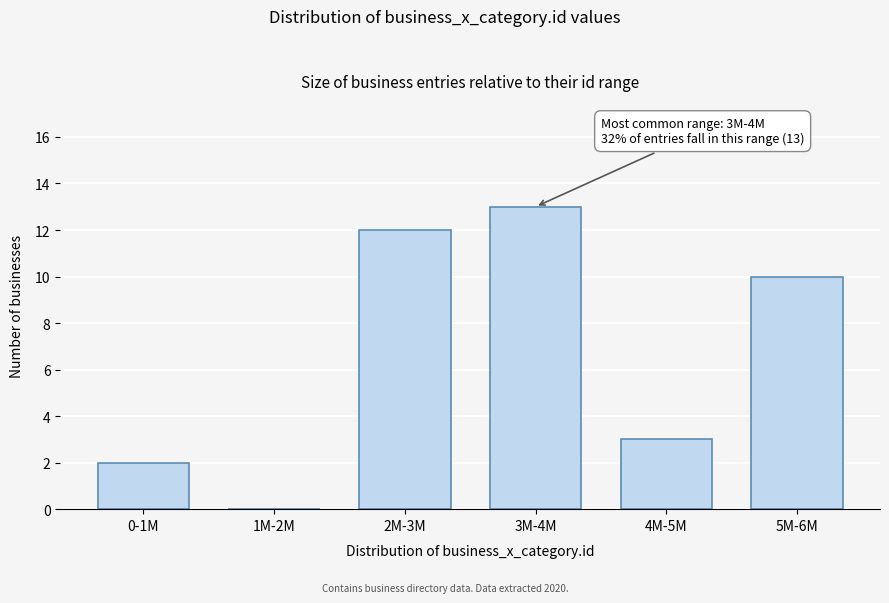

Reading left to right, list all the values displayed in this chart.

0-1M=2	1M-2M=0	2M-3M=12	3M-4M=13	4M-5M=3	5M-6M=10